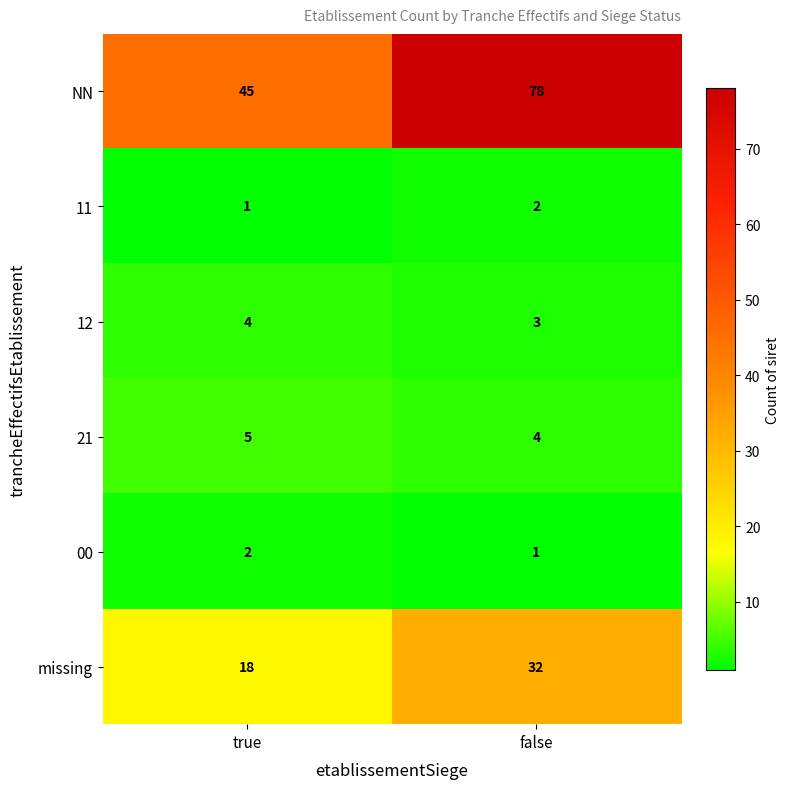

At which category is the sum across all series the highest?

false